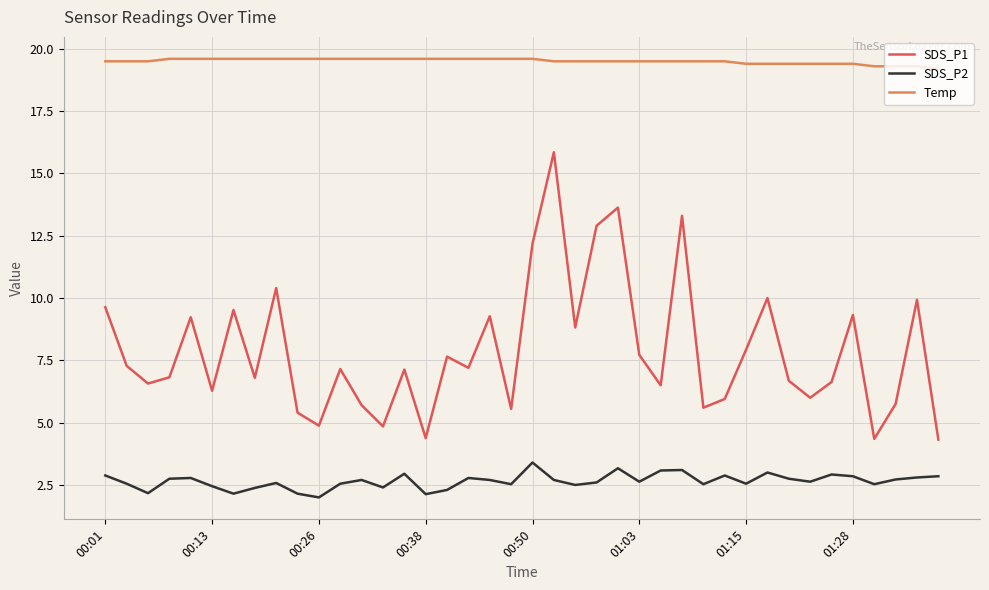

What is the difference between the second highest and minimum values in the Temp series?

0.4